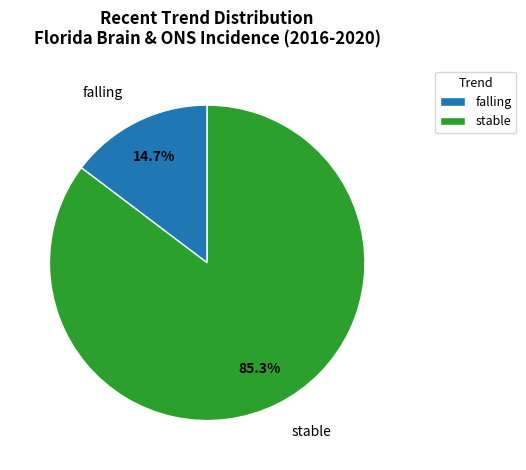

Is there a majority slice in this chart?

Yes